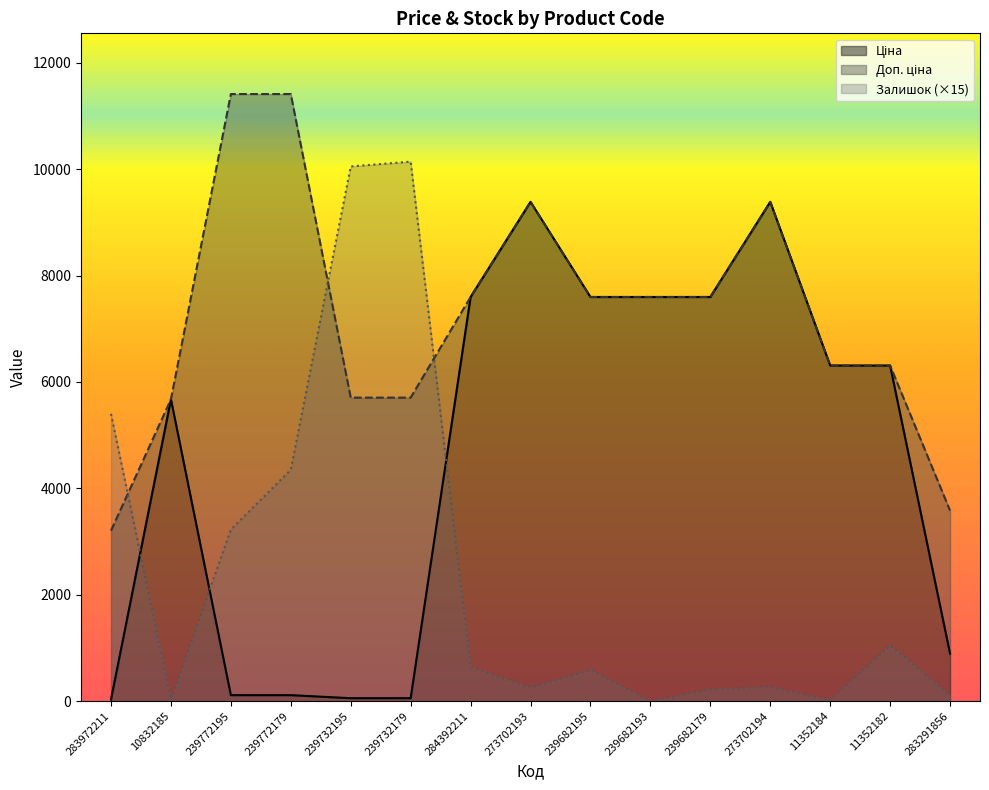

Is it true that Ціна equals 6308.8 at 11352182?

True